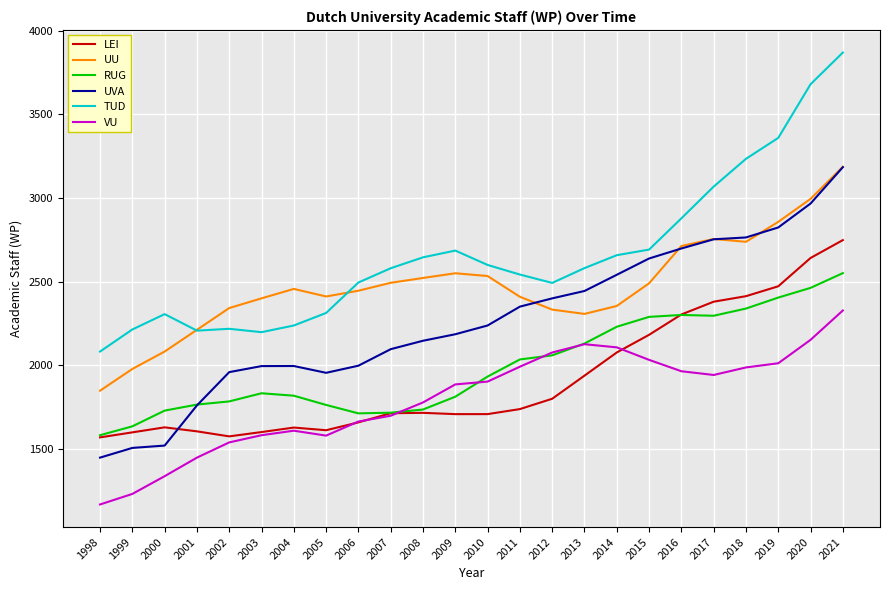

Is the value of LEI at 2000 greater than the value of RUG at 2001?

No